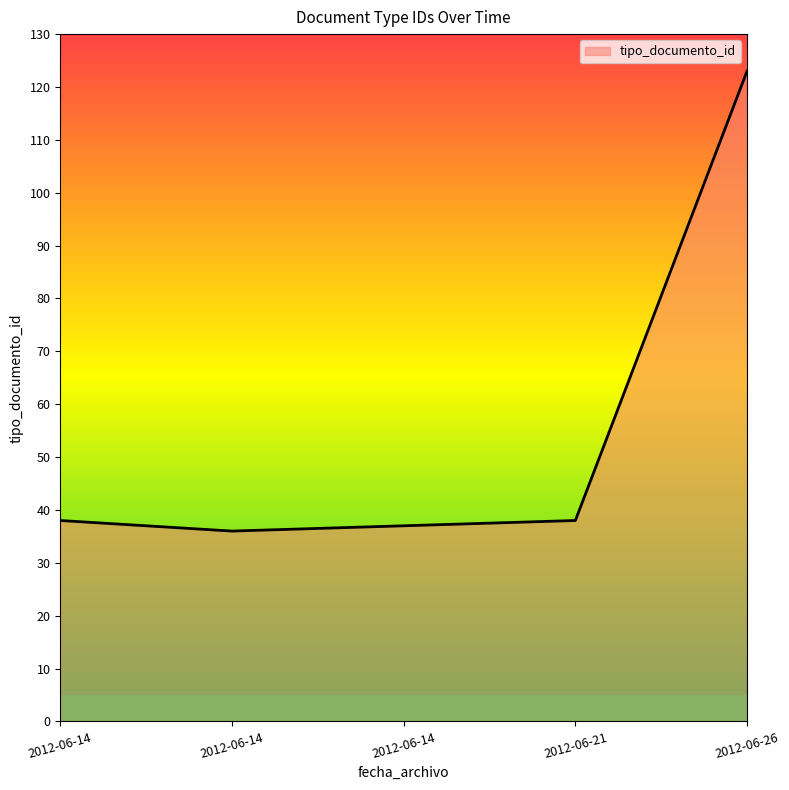

Read the value at 2012-06-26.

123